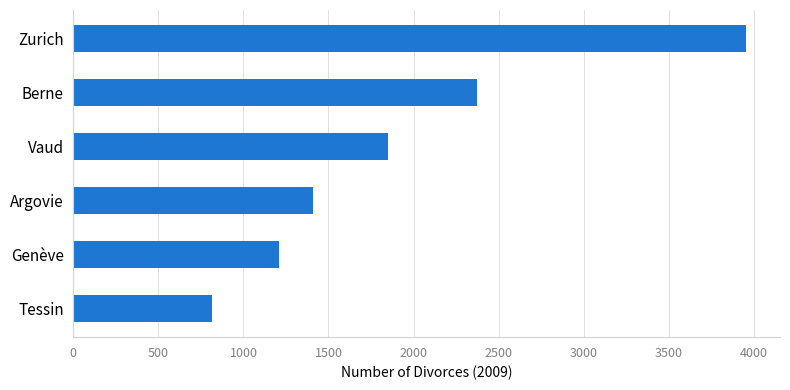

What is the label of the 3rd bar from the top?

Vaud